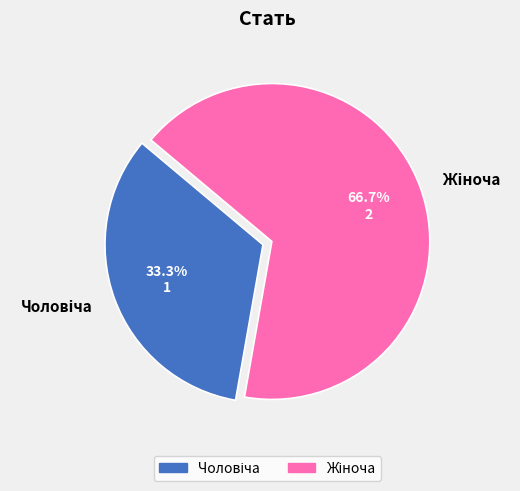

Is there a majority slice in this chart?

Yes